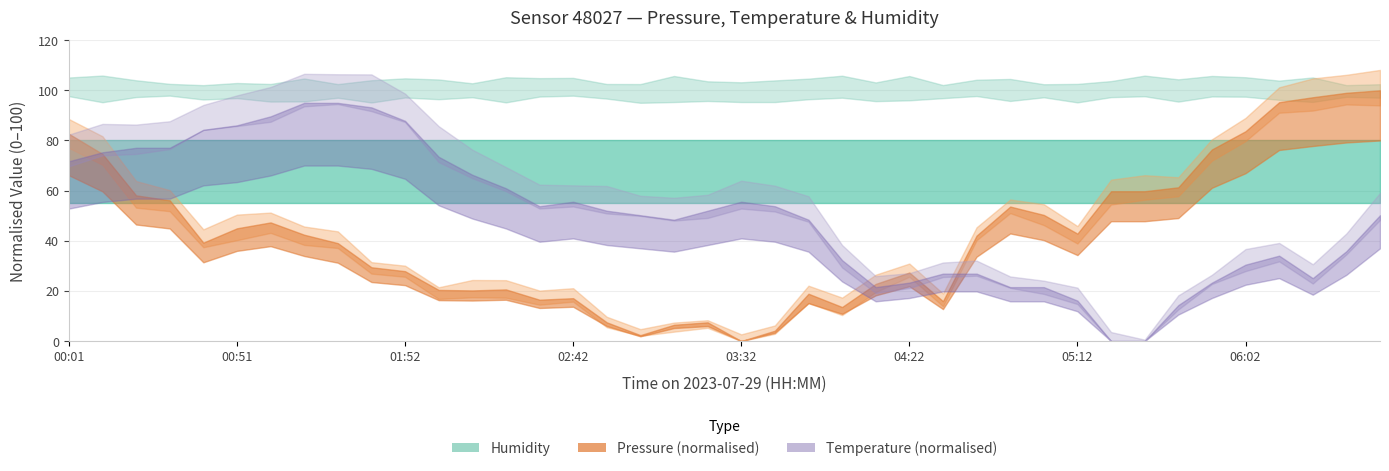

What are all the series names shown in the legend?

pressure, temperature, humidity